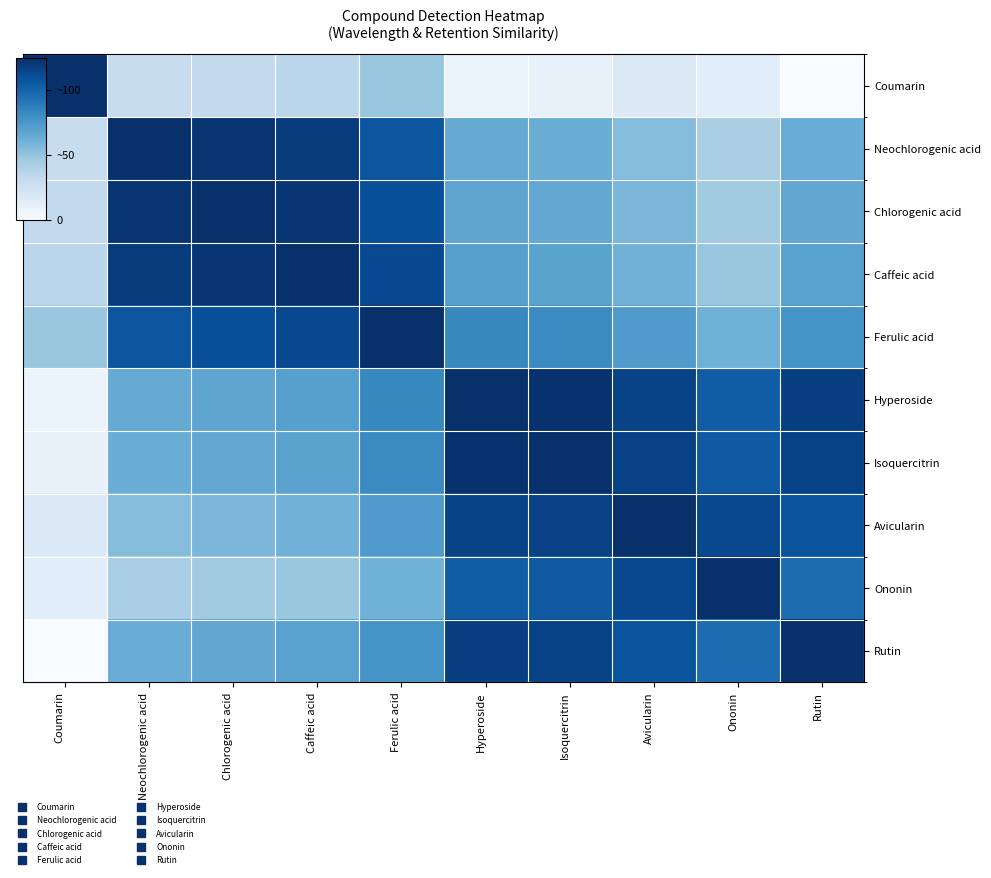

Reading left to right, list all the values displayed in this chart.

Coumarin: Coumarin=90.3	Neochlorogenic acid=21.4	Chlorogenic acid=23.5	Caffeic acid=25.7	Ferulic acid=34.7	Hyperoside=5.4	Isoquercitrin=6.4	Avicularin=12.5	Ononin=9.5	Rutin=0.0
Neochlorogenic acid: Coumarin=21.4	Neochlorogenic acid=90.3	Chlorogenic acid=88.2	Caffeic acid=86.0	Ferulic acid=77.0	Hyperoside=46.3	Isoquercitrin=45.3	Avicularin=39.2	Ononin=30.6	Rutin=45.7
Chlorogenic acid: Coumarin=23.5	Neochlorogenic acid=88.2	Chlorogenic acid=90.3	Caffeic acid=88.1	Ferulic acid=79.1	Hyperoside=48.4	Isoquercitrin=47.4	Avicularin=41.3	Ononin=32.7	Rutin=47.8
Caffeic acid: Coumarin=25.7	Neochlorogenic acid=86.0	Chlorogenic acid=88.1	Caffeic acid=90.3	Ferulic acid=81.3	Hyperoside=50.6	Isoquercitrin=49.6	Avicularin=43.5	Ononin=35.0	Rutin=50.0
Ferulic acid: Coumarin=34.7	Neochlorogenic acid=77.0	Chlorogenic acid=79.1	Caffeic acid=81.3	Ferulic acid=90.3	Hyperoside=59.6	Isoquercitrin=58.6	Avicularin=52.5	Ononin=43.9	Rutin=55.6
Hyperoside: Coumarin=5.4	Neochlorogenic acid=46.3	Chlorogenic acid=48.4	Caffeic acid=50.6	Ferulic acid=59.6	Hyperoside=90.3	Isoquercitrin=89.4	Avicularin=83.2	Ononin=74.7	Rutin=84.9
Isoquercitrin: Coumarin=6.4	Neochlorogenic acid=45.3	Chlorogenic acid=47.4	Caffeic acid=49.6	Ferulic acid=58.6	Hyperoside=89.4	Isoquercitrin=90.3	Avicularin=84.2	Ononin=75.6	Rutin=83.9
Avicularin: Coumarin=12.5	Neochlorogenic acid=39.2	Chlorogenic acid=41.3	Caffeic acid=43.5	Ferulic acid=52.5	Hyperoside=83.2	Isoquercitrin=84.2	Avicularin=90.3	Ononin=81.7	Rutin=77.8
Ononin: Coumarin=9.5	Neochlorogenic acid=30.6	Chlorogenic acid=32.7	Caffeic acid=35.0	Ferulic acid=43.9	Hyperoside=74.7	Isoquercitrin=75.6	Avicularin=81.7	Ononin=90.3	Rutin=69.2
Rutin: Coumarin=0.0	Neochlorogenic acid=45.7	Chlorogenic acid=47.8	Caffeic acid=50.0	Ferulic acid=55.6	Hyperoside=84.9	Isoquercitrin=83.9	Avicularin=77.8	Ononin=69.2	Rutin=90.3